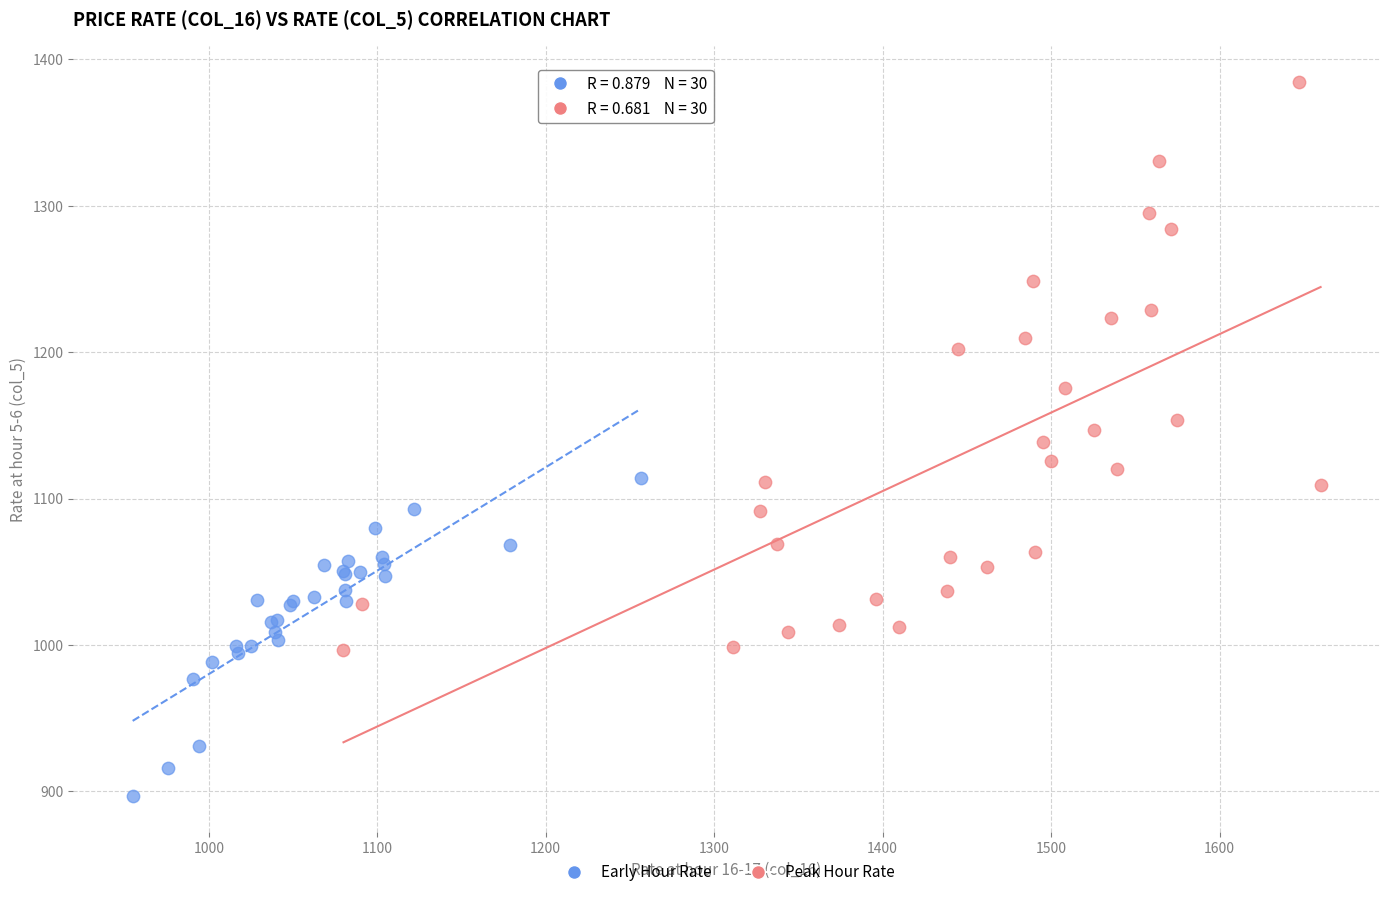

Which series has the largest Y range (max minus min)?

Peak Hour Rate